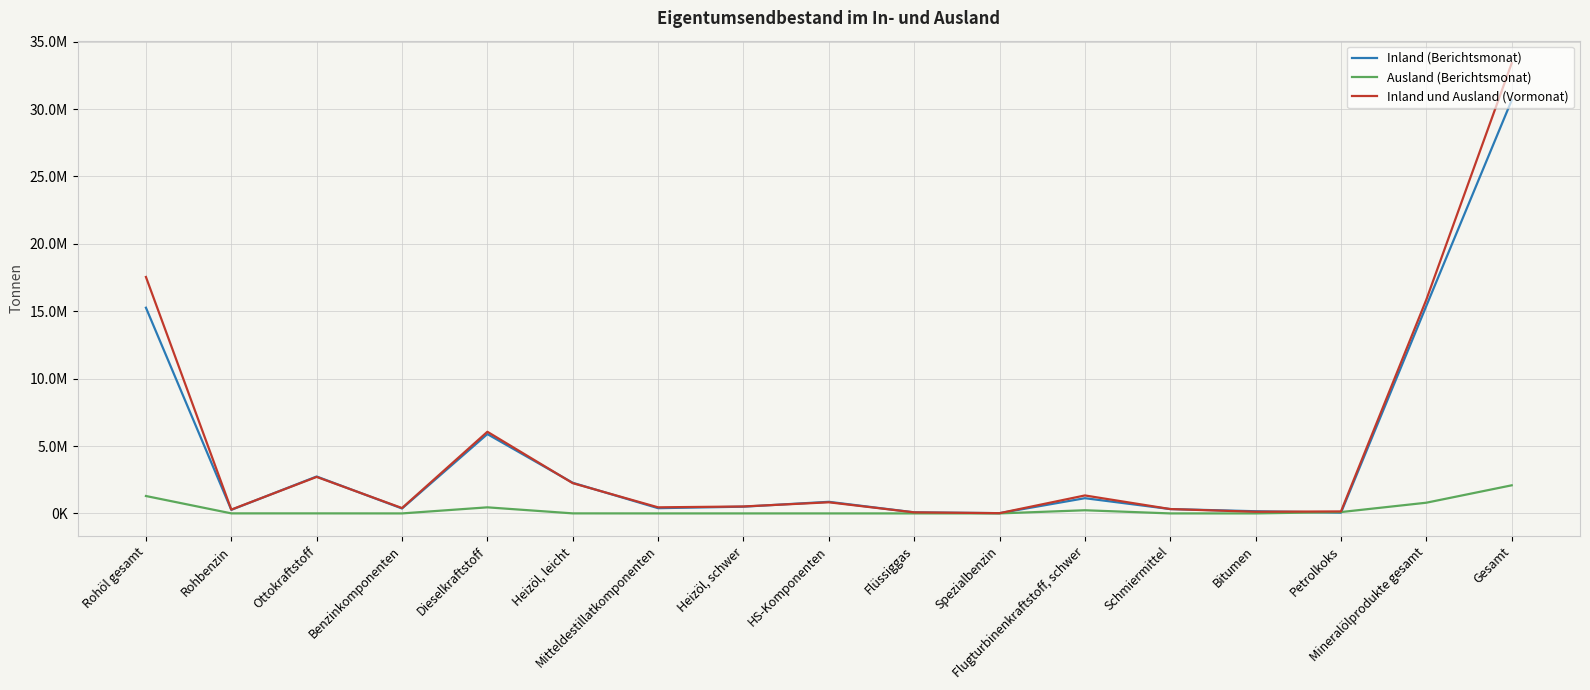

What is the difference between the Ausland (Berichtsmonat) values at Ottokraftstoff and Bitumen?

2757